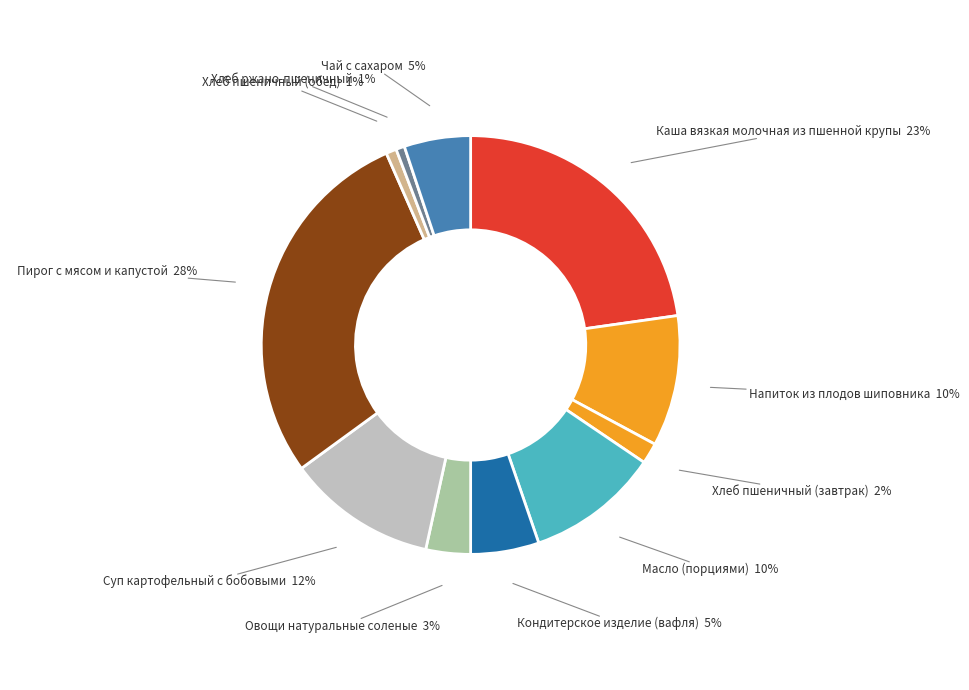

Is there a majority slice in this chart?

No